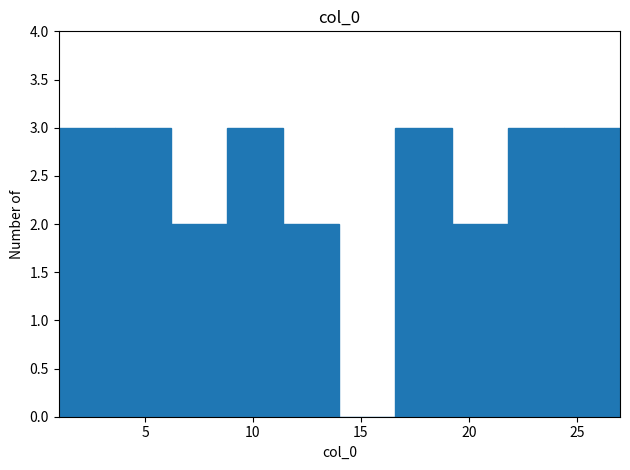

Reading left to right, transcribe this chart: for each bar, give the range it covers on the x-axis and its height. Neither the bar edges nor the heights are printed on the chart, so give them approximately, as read against the axes.

1.0 to 3.6: 3
3.6 to 6.2: 3
6.2 to 8.8: 2
8.8 to 11.4: 3
11.4 to 14.0: 2
14.0 to 16.6: 0
16.6 to 19.2: 3
19.2 to 21.8: 2
21.8 to 24.4: 3
24.4 to 27.0: 3